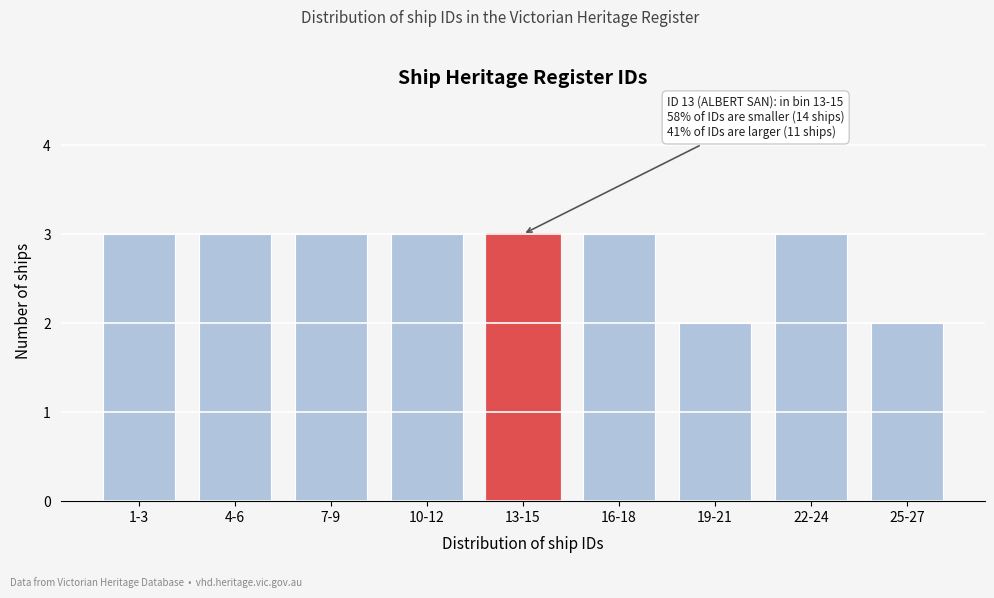

Reading left to right, list all the values displayed in this chart.

3	3	3	3	3	3	2	3	2